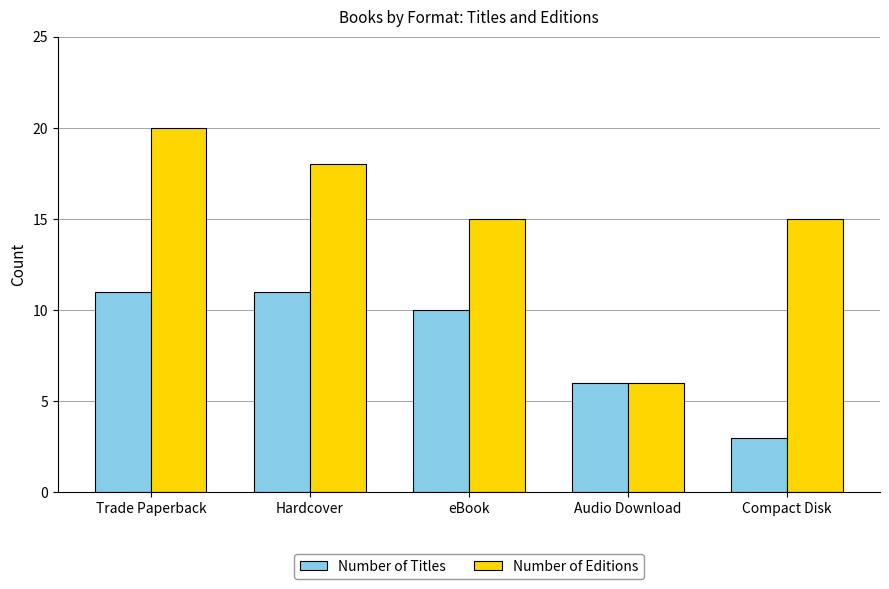

Rank the series by their maximum value, from lowest to highest.

Number of Titles, Number of Editions